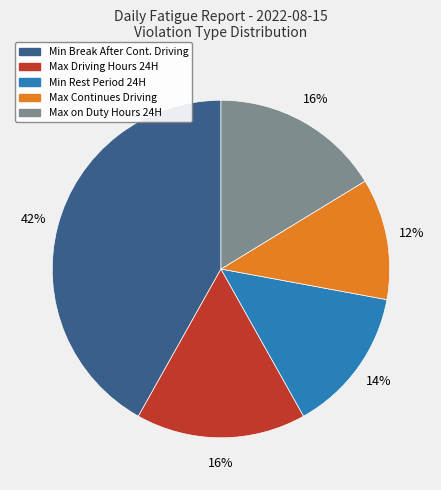

To the nearest percent, what is the difference between the largest and smallest slice percentages?

30%